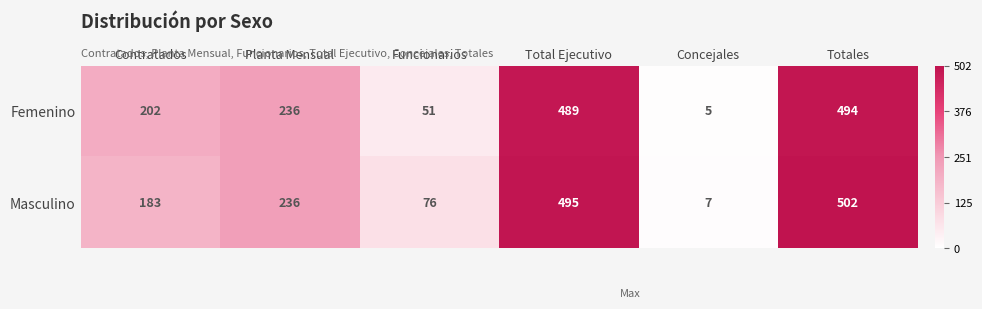

True or false: Femenino has a value of 677 at Total Ejecutivo.

False